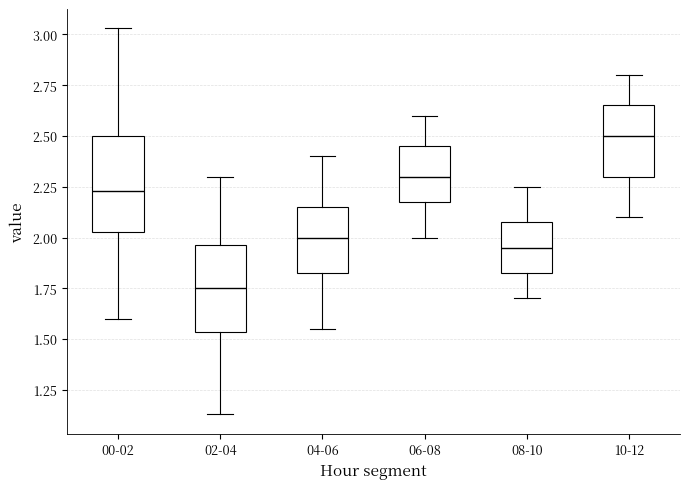

Reading left to right, transcribe this box plot: for each box, give where its median line is, the range the box spans, and where its two whiskers end, as read against the y-axis. The values are not printed on the chart, so give them approximately, as read against the axis.

00-02: median 2.25, box 2.05 to 2.50, whiskers 1.60 to 3.05
02-04: median 1.75, box 1.55 to 1.95, whiskers 1.15 to 2.30
04-06: median 2.00, box 1.85 to 2.15, whiskers 1.55 to 2.40
06-08: median 2.30, box 2.20 to 2.45, whiskers 2.00 to 2.60
08-10: median 1.95, box 1.85 to 2.10, whiskers 1.70 to 2.25
10-12: median 2.50, box 2.30 to 2.65, whiskers 2.10 to 2.80